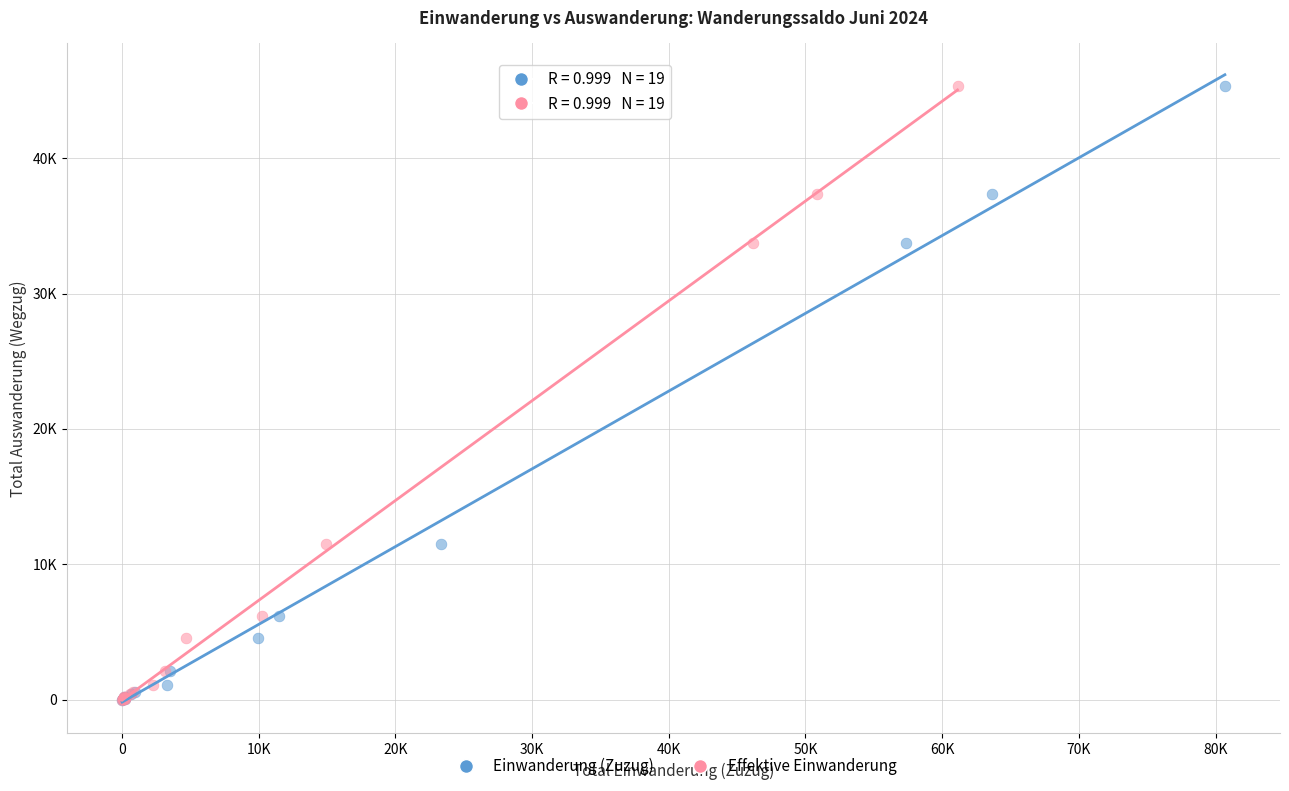

What are all the series names shown in the legend?

Einwanderung (Zuzug), Effektive Einwanderung